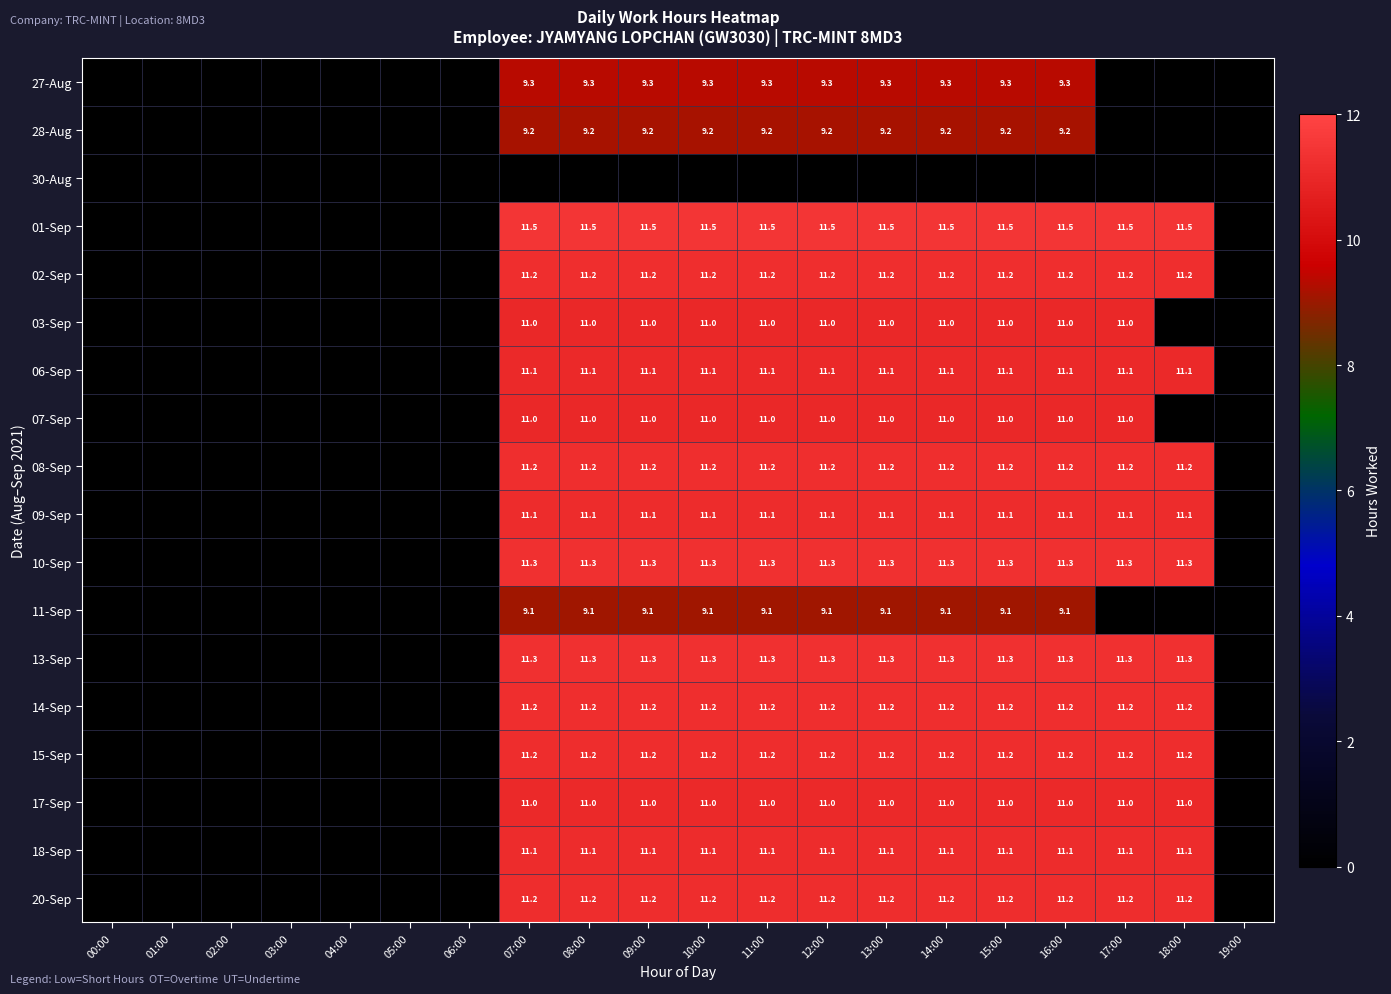

What is the sum of the 17-Sep values at 16:00 and 18:00?

22.0